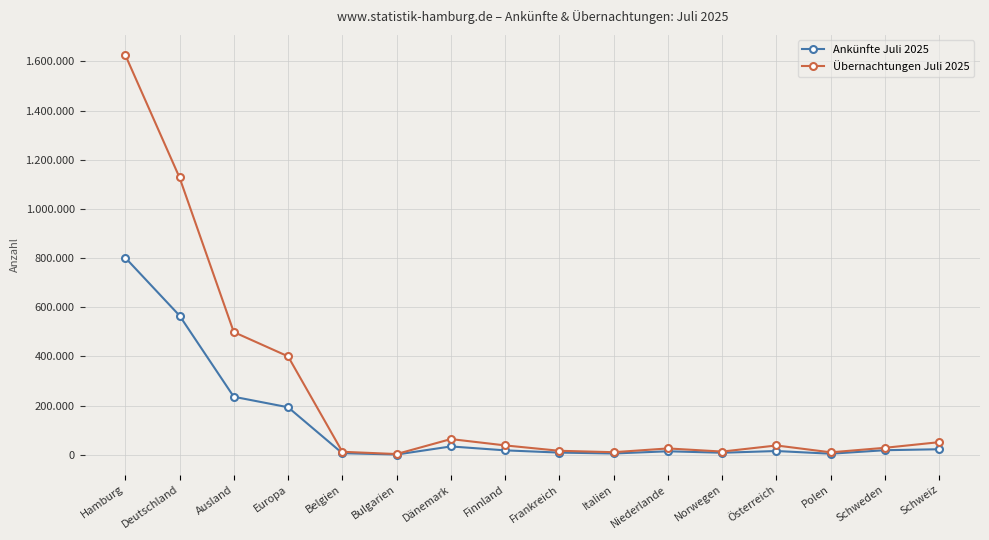

Reading left to right, what are all the values shown in this chart?

Ankünfte Juli 2025: 801567	565923	235644	192955	6103	593	33505	17598	8462	4814	13822	7862	14865	3940	18191	22100
Übernachtungen Juli 2025: 1626734	1127855	498879	399966	11783	2561	63451	37724	15817	10070	25392	12640	37457	9539	28044	50933